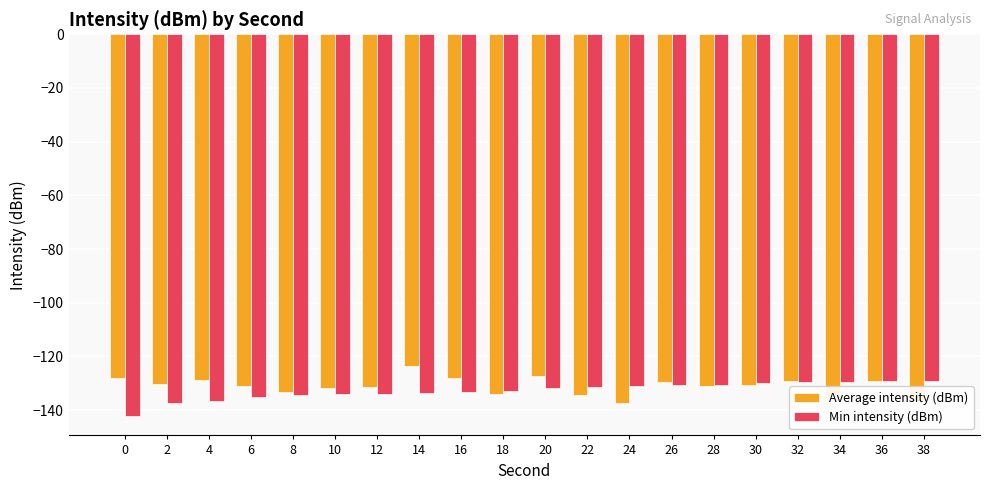

Rank the series at 38 from lowest to highest value.

Average intensity (dBm), Min intensity (dBm)